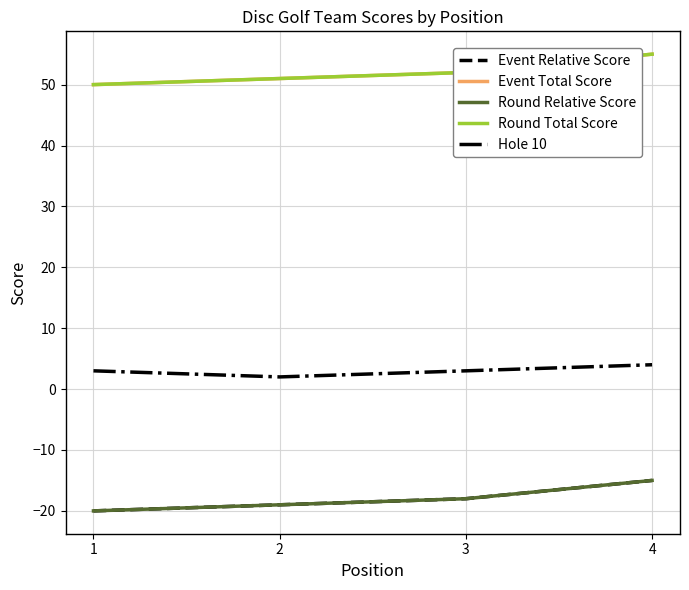

How many Hole 10 values are between 3 and 4?

3